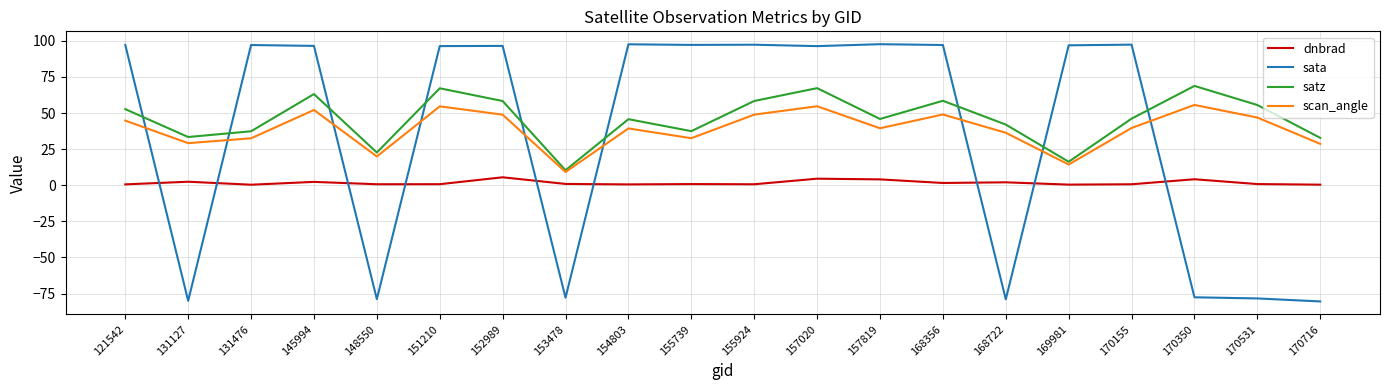

Rank the series by their maximum value, from highest to lowest.

sata, satz, scan_angle, dnbrad